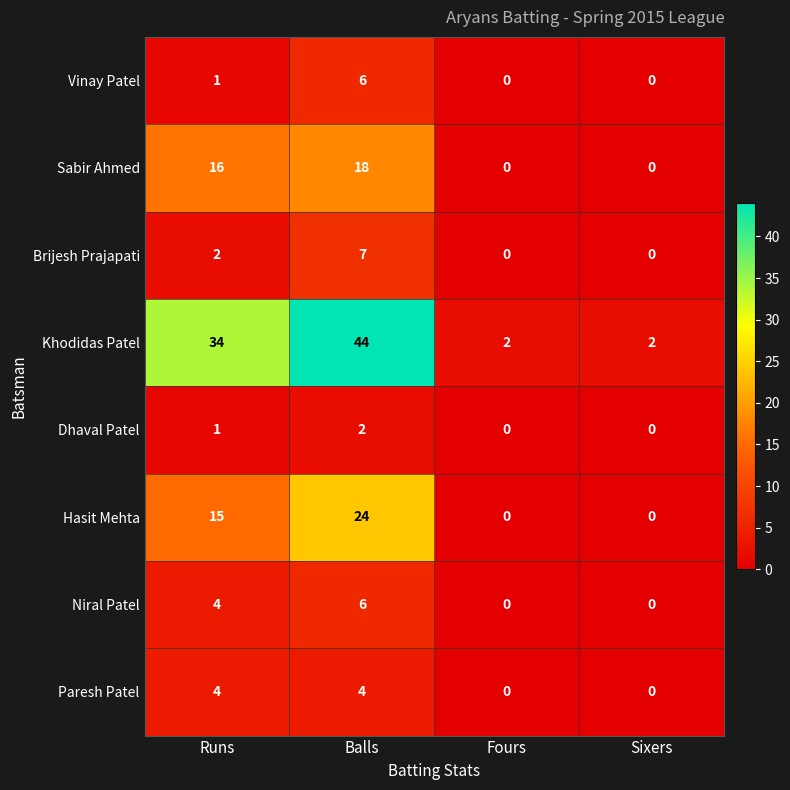

What value does the Hasit Mehta series have at Runs, to the nearest 10?

20